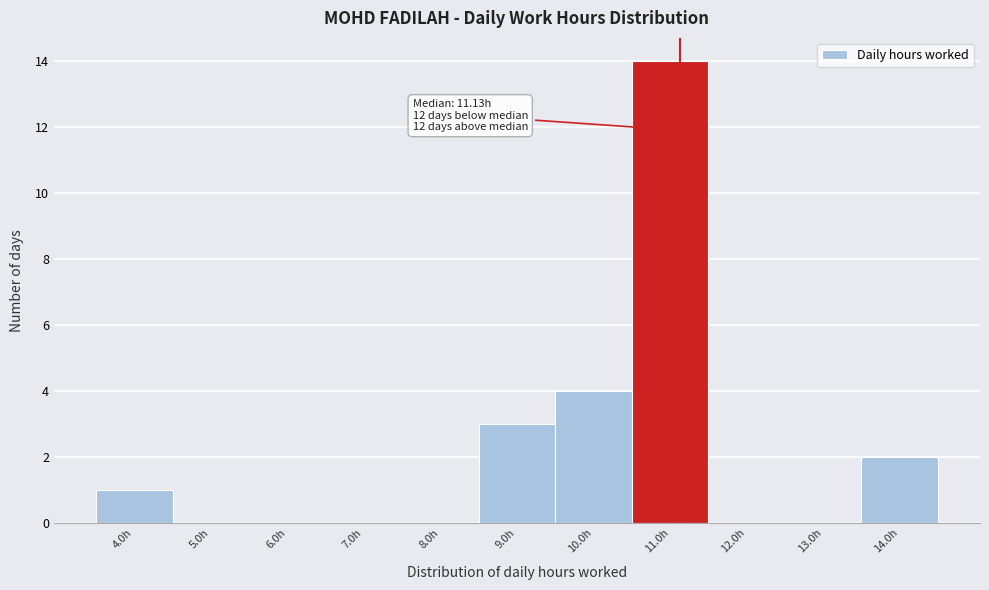

Over which range of the x-axis is the bar tallest?

10.5 to 11.5